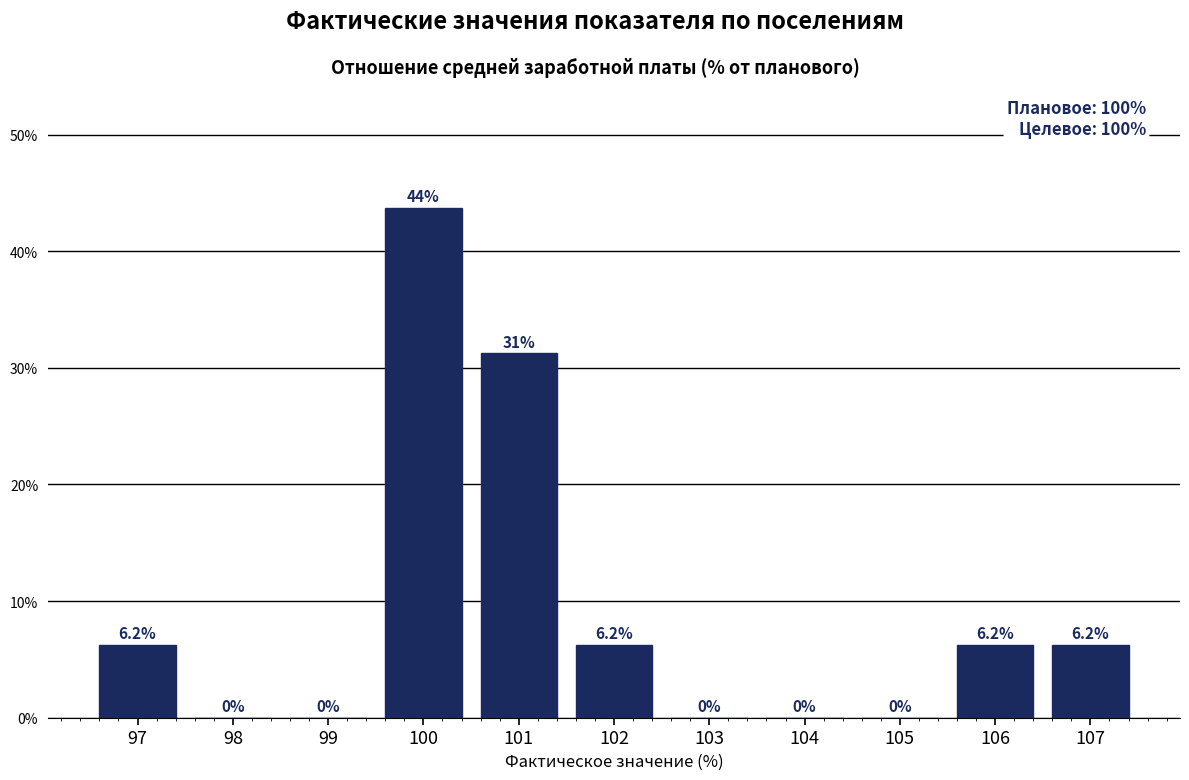

Which range on the x-axis has the tallest bar?

99.5 to 100.5